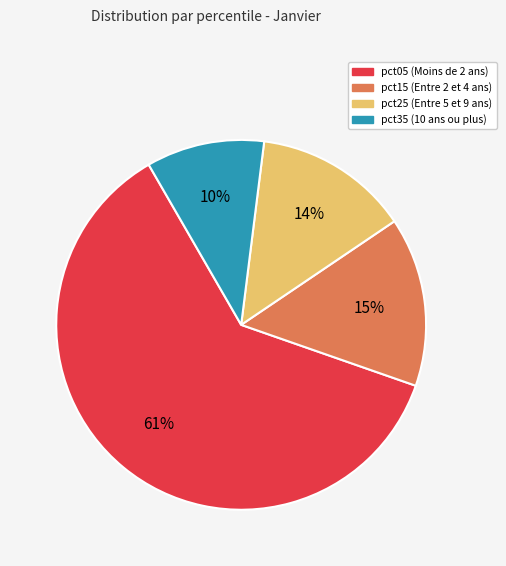

Does any single category account for the majority?

Yes